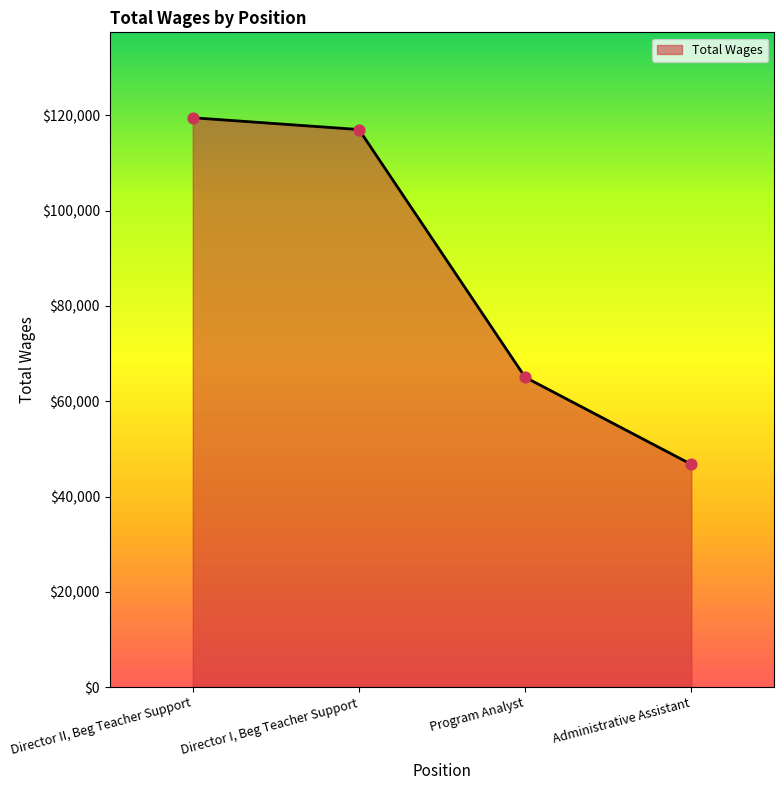

Approximately how many times larger is the value at Program Analyst compared to Director I, Beg Teacher Support?

0.6